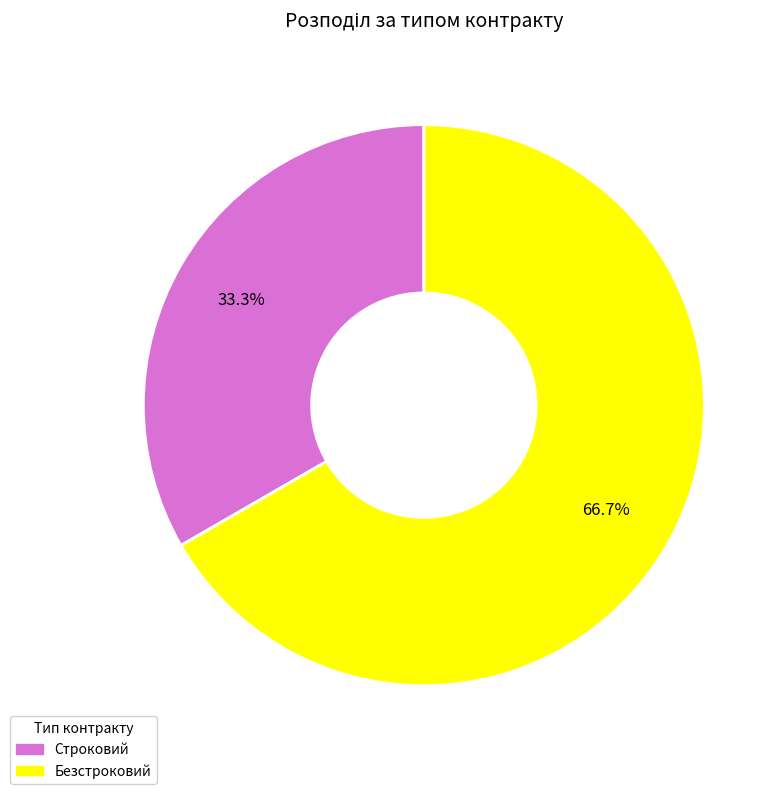

Combined, do Безстроковий and Строковий account for over 50%?

Yes